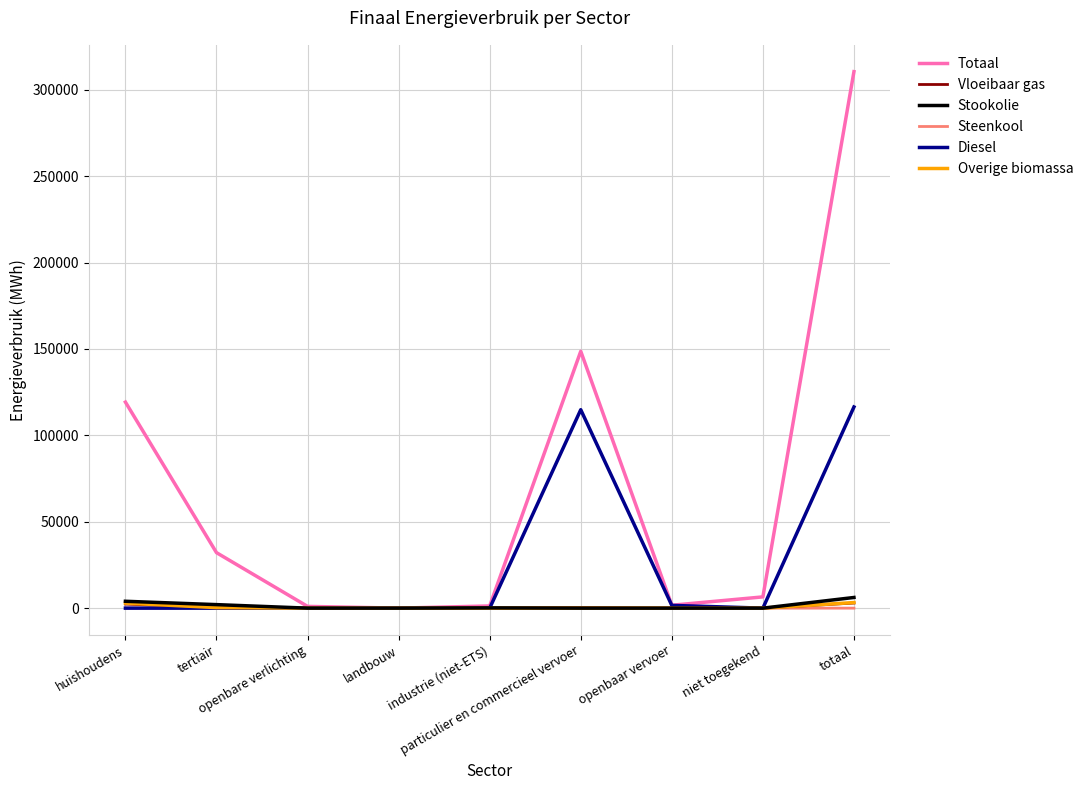

What is the maximum value shown in the chart?

310430.2